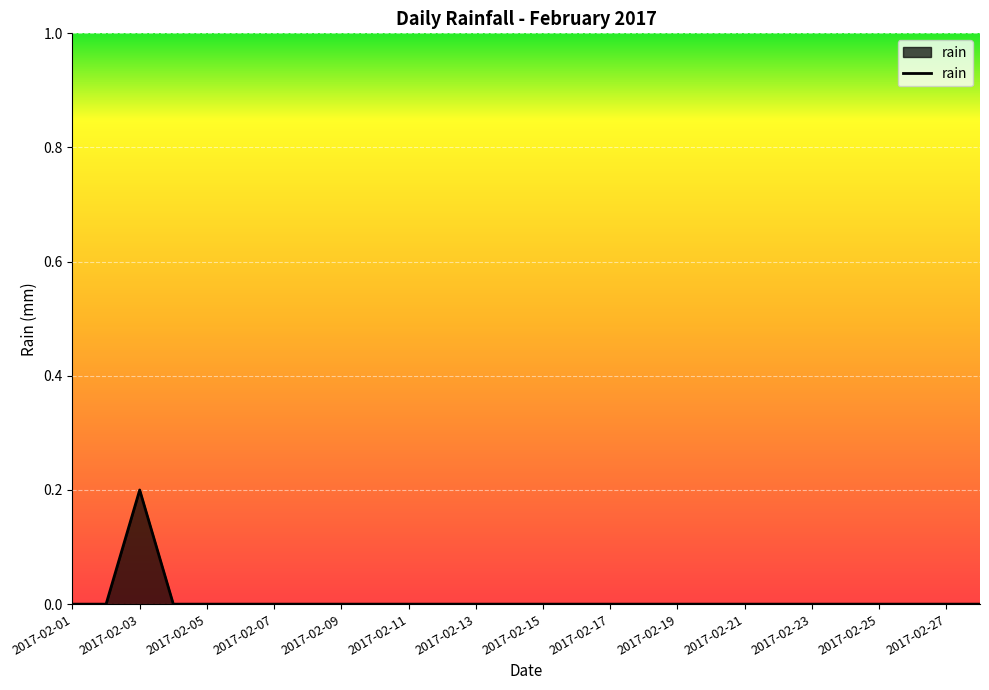

How many lines are shown in the chart?

1